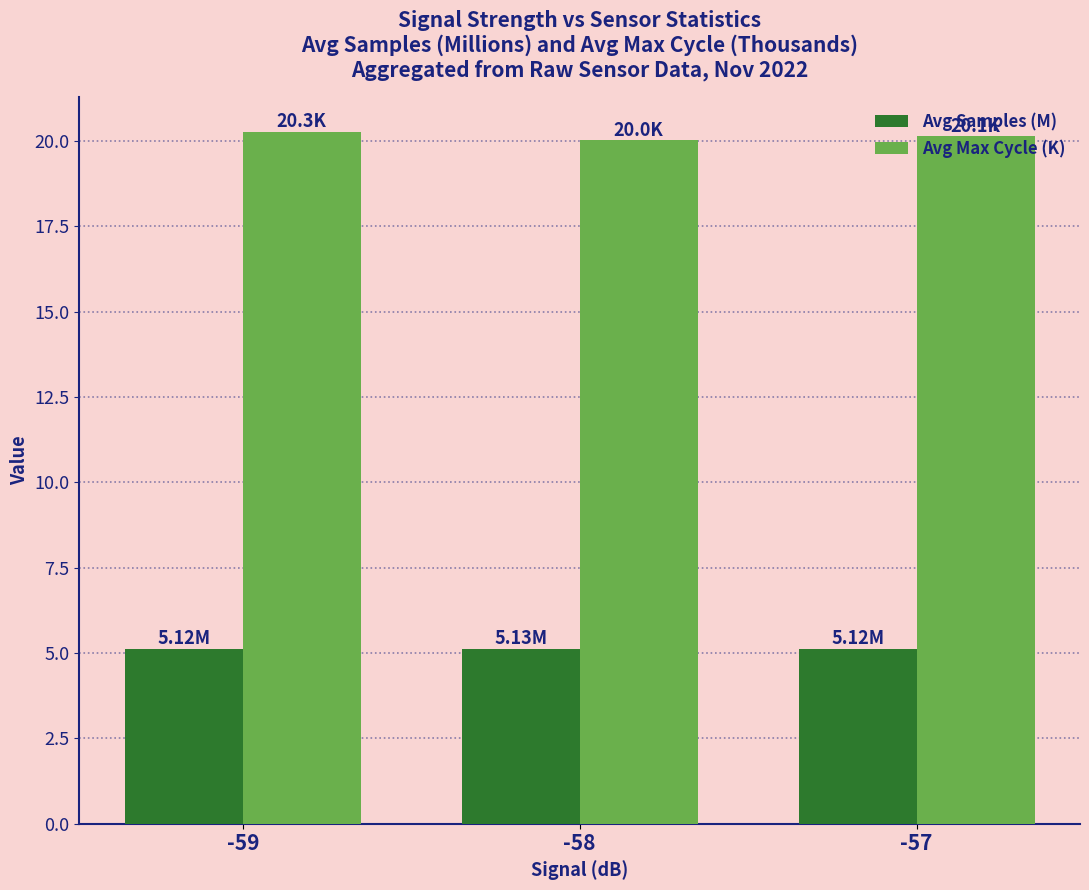

What is the difference between the highest and lowest values at -59?

15.1